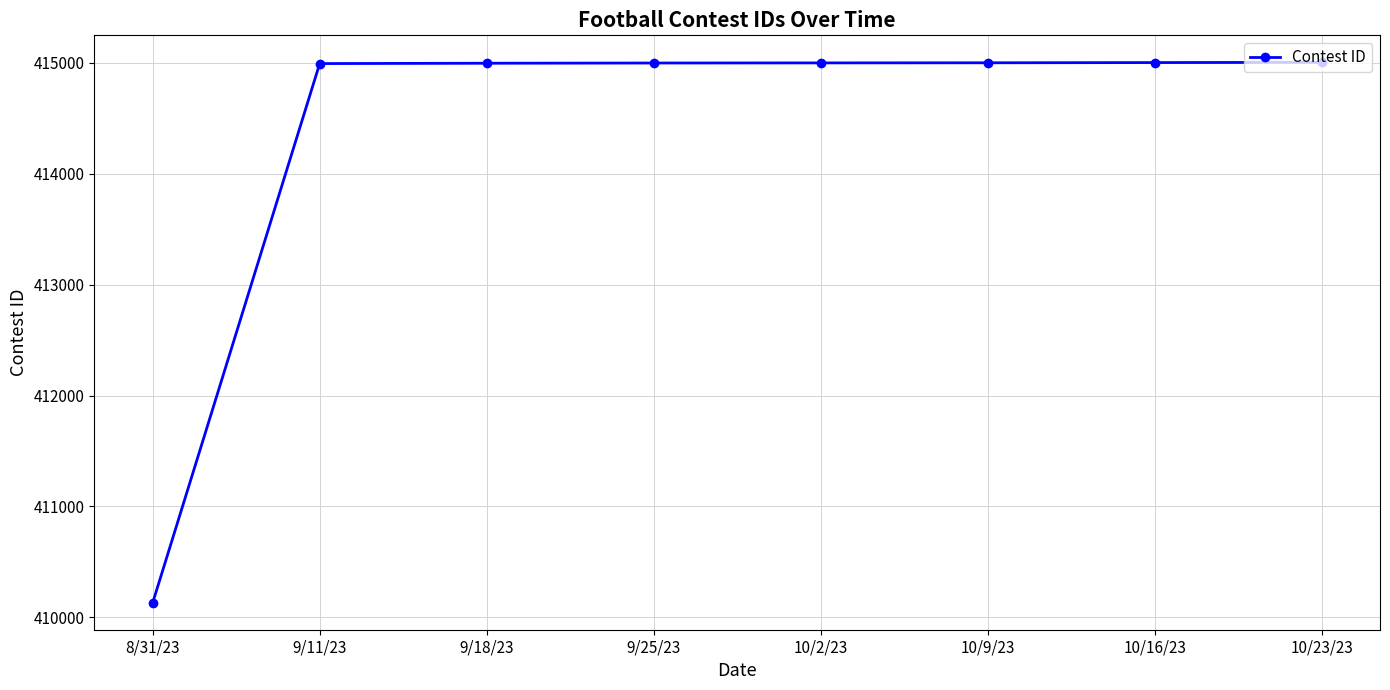

Which has a higher value, 8/31/23 or 10/2/23?

10/2/23